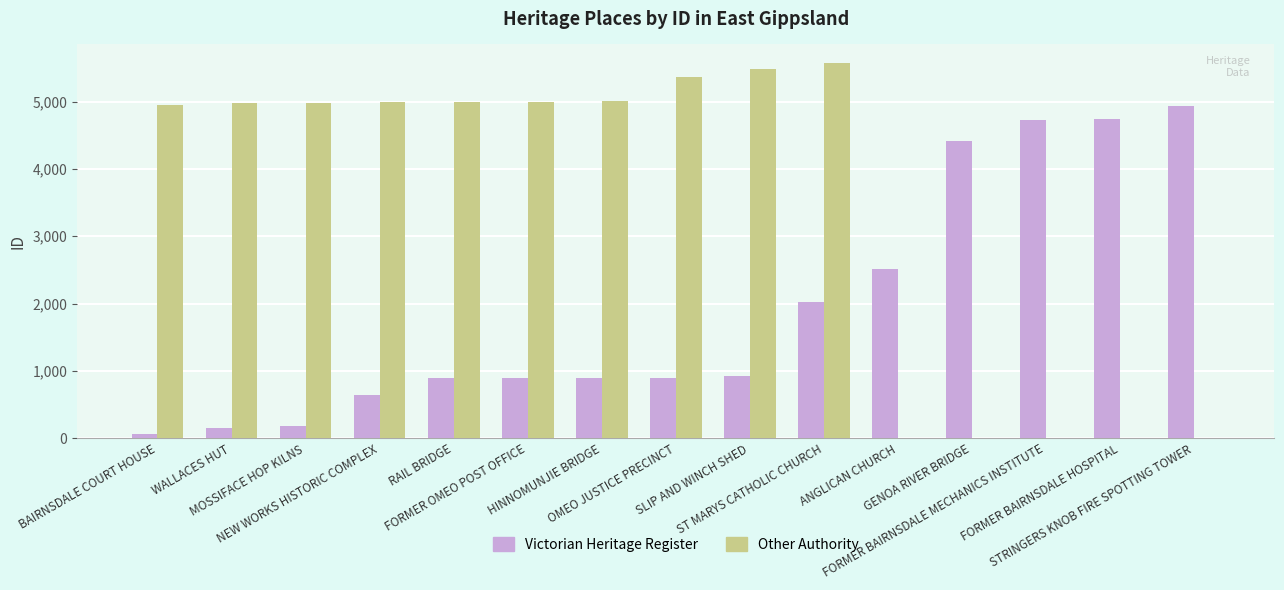

Which category has the lowest value in the Other Authority series?

ANGLICAN CHURCH